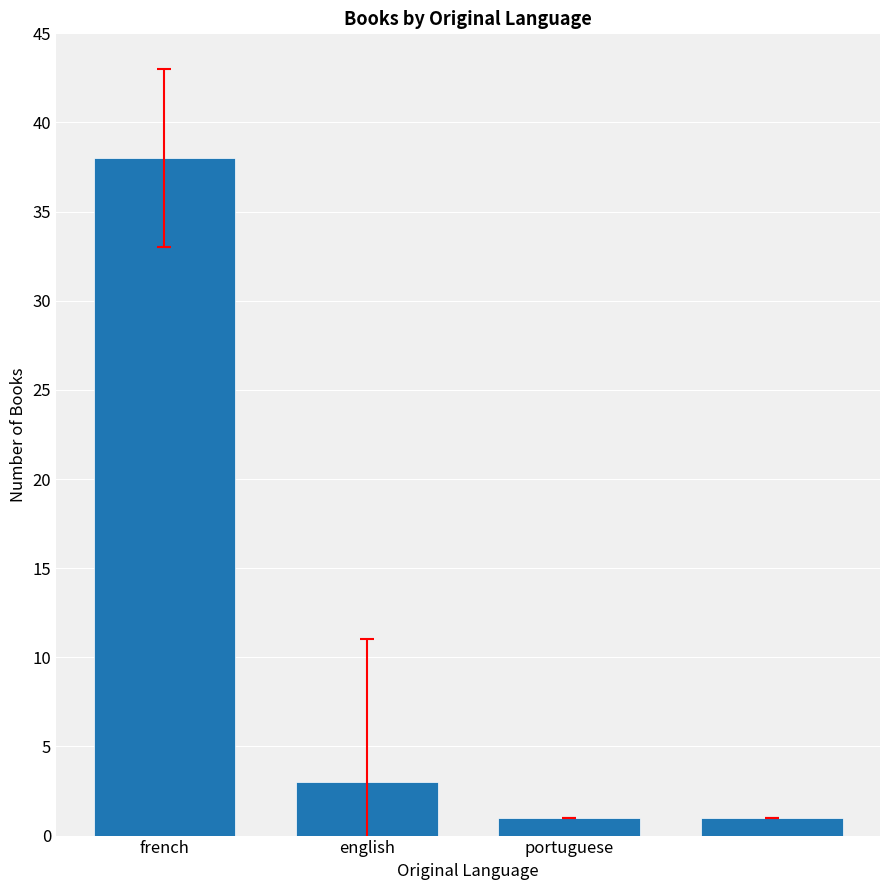

Reading left to right, list all the values displayed in this chart.

38	3	1	1